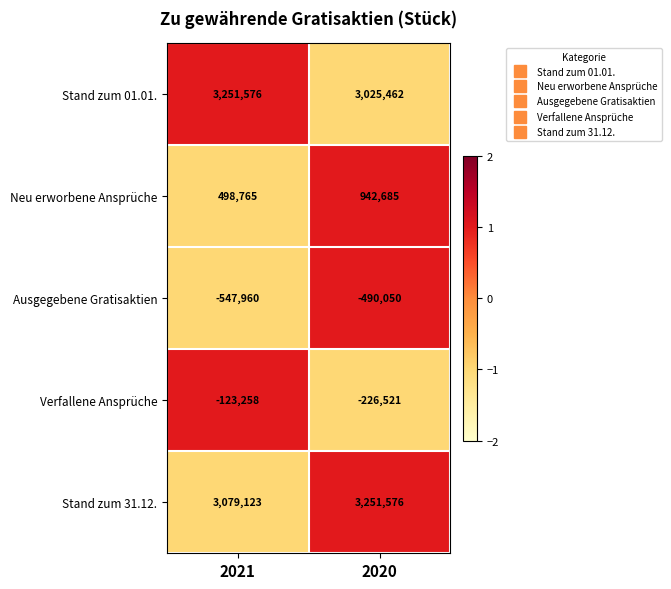

Reading left to right, extract all data points from this chart.

Stand zum 01.01.: 3251576	3025462
Neu erworbene Ansprüche: 498765	942685
Ausgegebene Gratisaktien: -547960	-490050
Verfallene Ansprüche: -123258	-226521
Stand zum 31.12.: 3079123	3251576